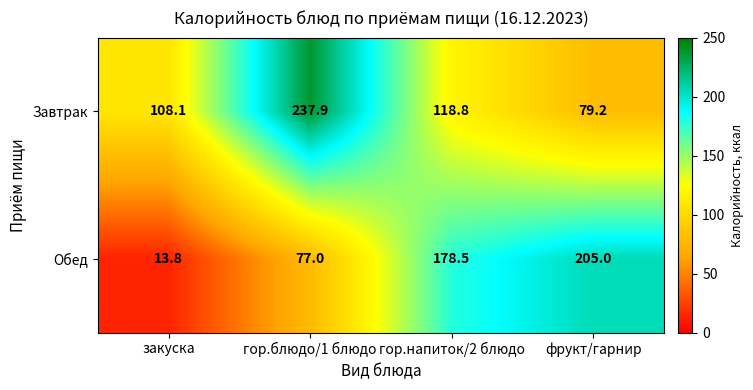

What is the total value across all series at закуска?

121.9